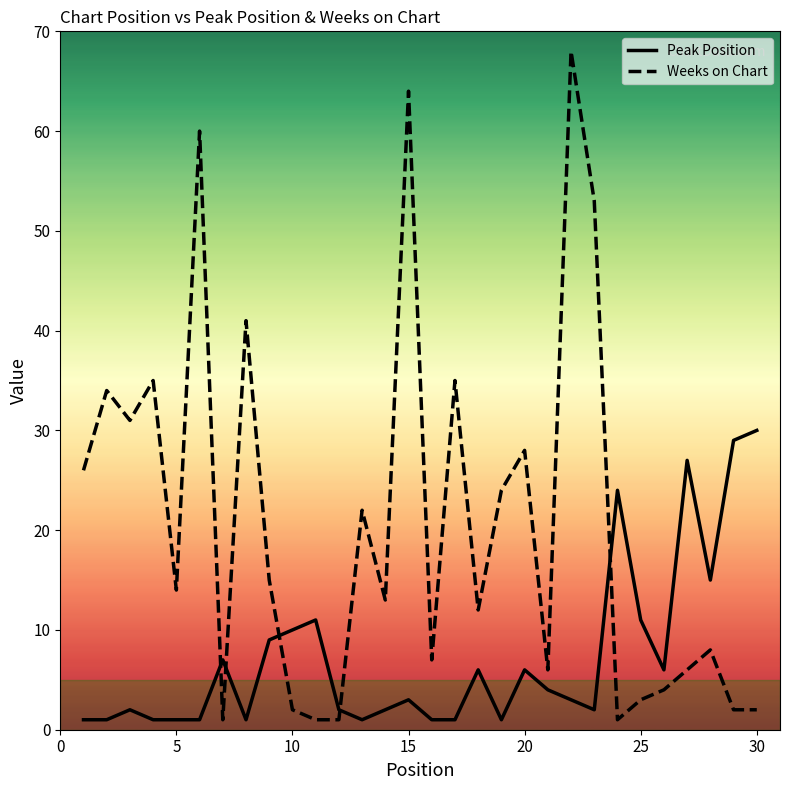

What is the maximum value for Peak Position?

30